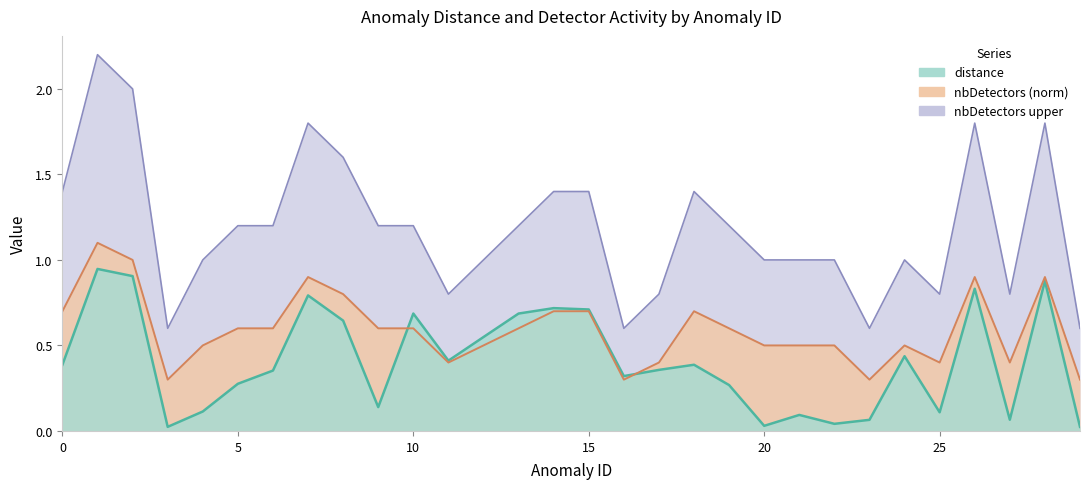

Reading left to right, list all the values displayed in this chart.

distance: 0=0.4	1=0.9	2=0.9	3=0.0	4=0.1	5=0.3	6=0.4	7=0.8	8=0.6	9=0.1	10=0.7	11=0.4	12=0.5	13=0.7	14=0.7	15=0.7	16=0.3	17=0.4	18=0.4	19=0.3	20=0.0	21=0.1	22=0.0	23=0.1	24=0.4	25=0.1	26=0.8	27=0.1	28=0.9	29=0.0
nbDetectors_norm: 0=0.7	1=1.1	2=1.0	3=0.3	4=0.5	5=0.6	6=0.6	7=0.9	8=0.8	9=0.6	10=0.6	11=0.4	12=0.5	13=0.6	14=0.7	15=0.7	16=0.3	17=0.4	18=0.7	19=0.6	20=0.5	21=0.5	22=0.5	23=0.3	24=0.5	25=0.4	26=0.9	27=0.4	28=0.9	29=0.3
nbDetectors_upper: 0=1.4	1=2.2	2=2.0	3=0.6	4=1.0	5=1.2	6=1.2	7=1.8	8=1.6	9=1.2	10=1.2	11=0.8	12=1.0	13=1.2	14=1.4	15=1.4	16=0.6	17=0.8	18=1.4	19=1.2	20=1.0	21=1.0	22=1.0	23=0.6	24=1.0	25=0.8	26=1.8	27=0.8	28=1.8	29=0.6